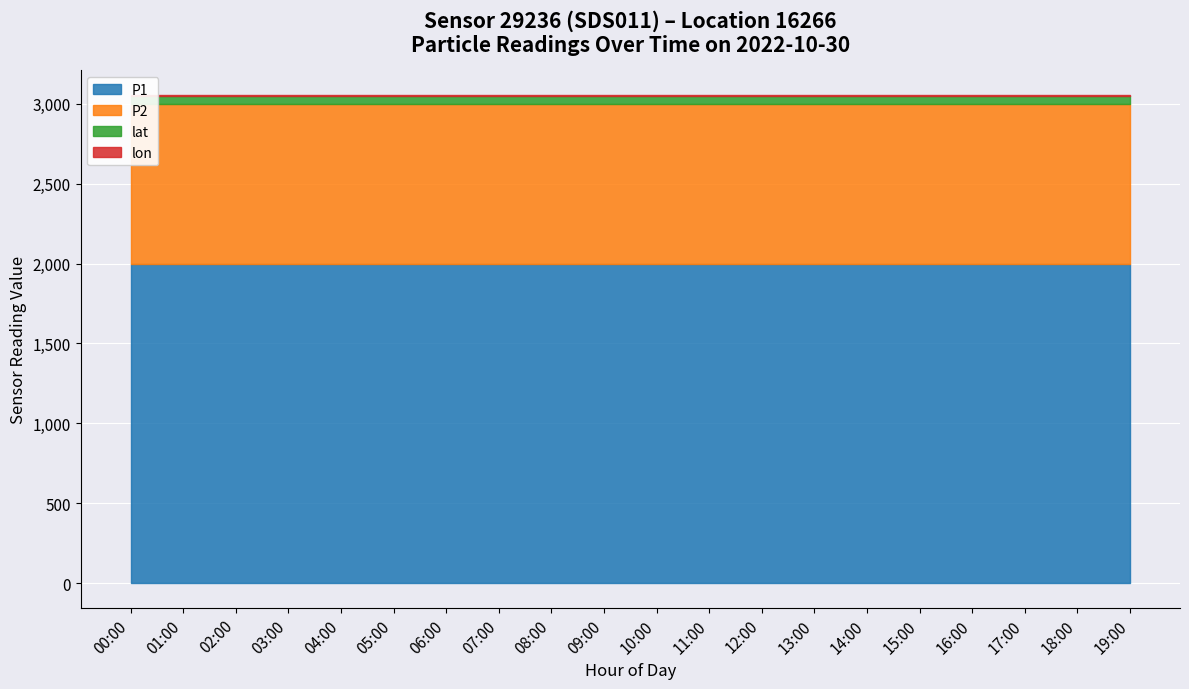

Which category has the lowest value across all series?

00:00